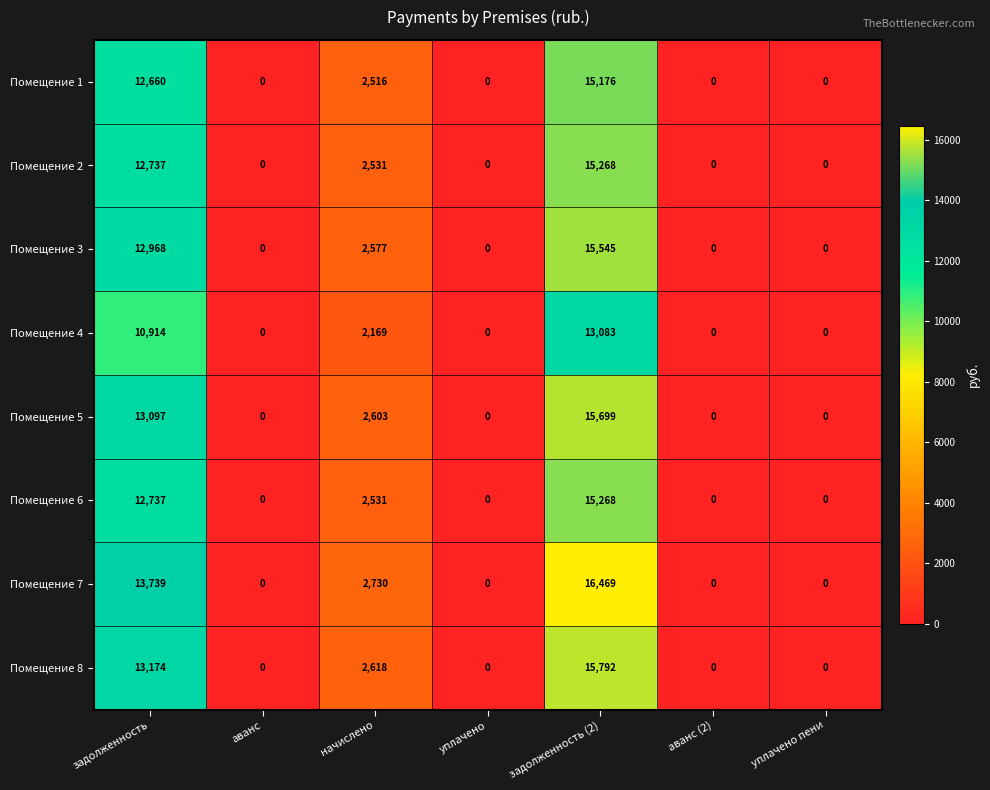

Between начислено and аванс (2), which series saw the biggest shift?

Помещение 7